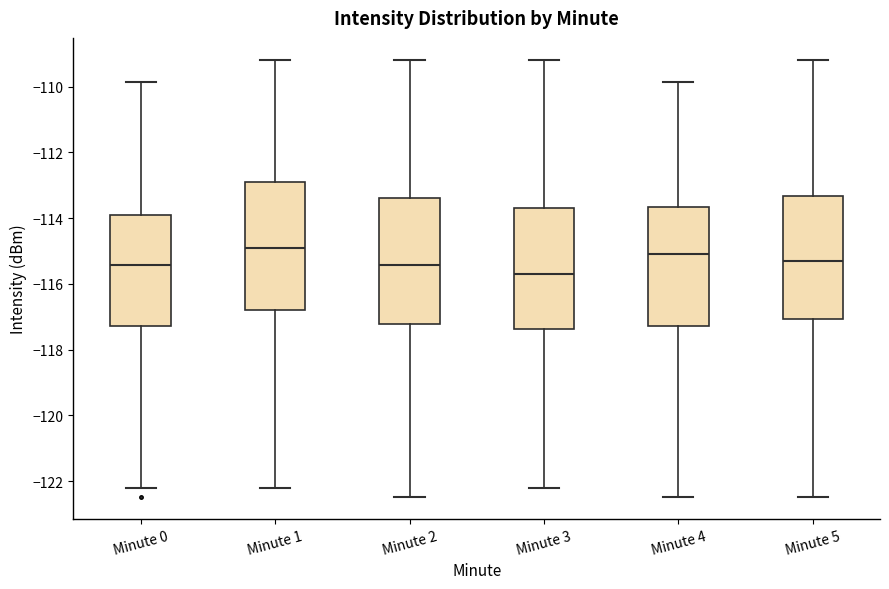

Where does the upper whisker of the box for Minute 2 end on the y-axis? The values are not printed on the chart, so give them approximately, as read against the axis.

-109.2